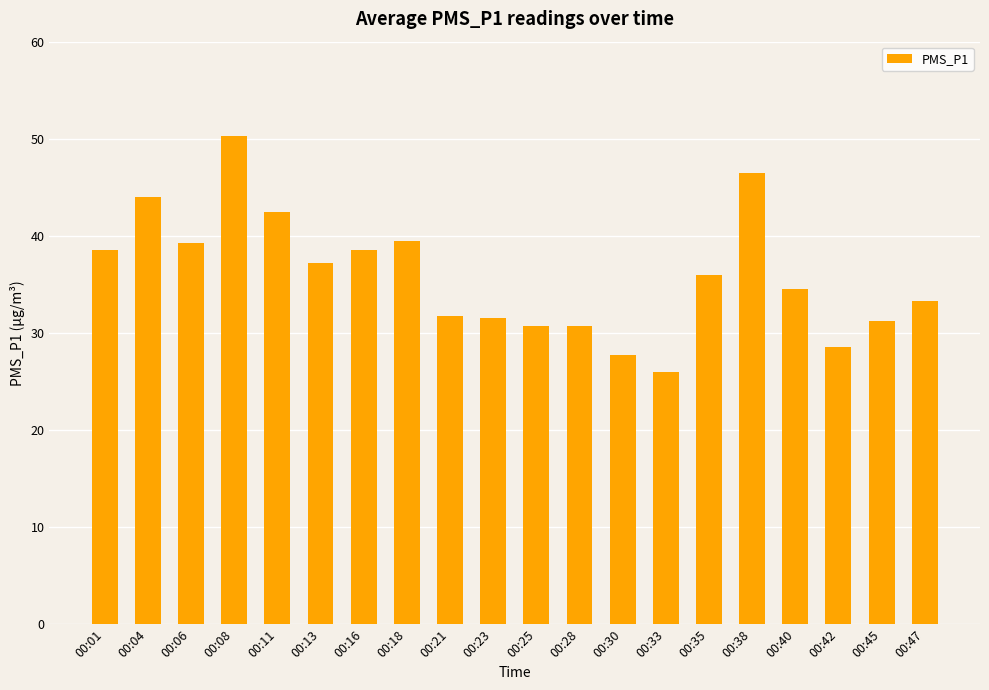

What is the value of the 2nd bar from the left?

44.0